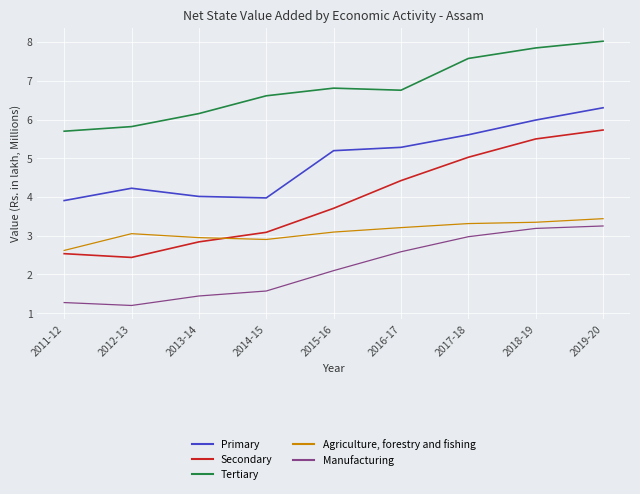

At which category does Manufacturing reach its first local valley?

2012-13